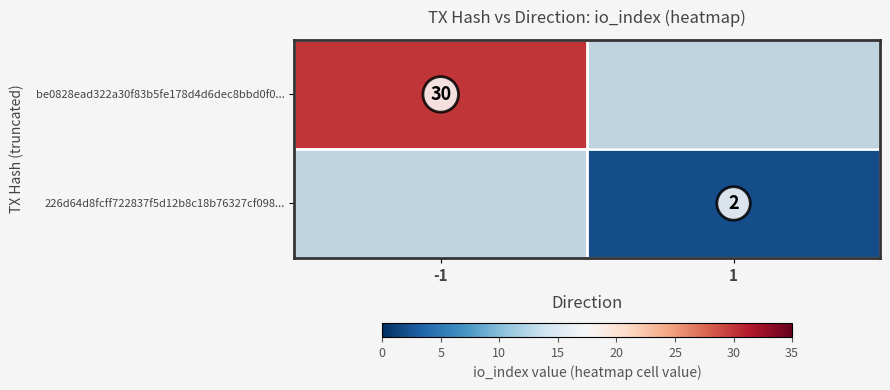

Which label corresponds to the largest value in the chart?

-1